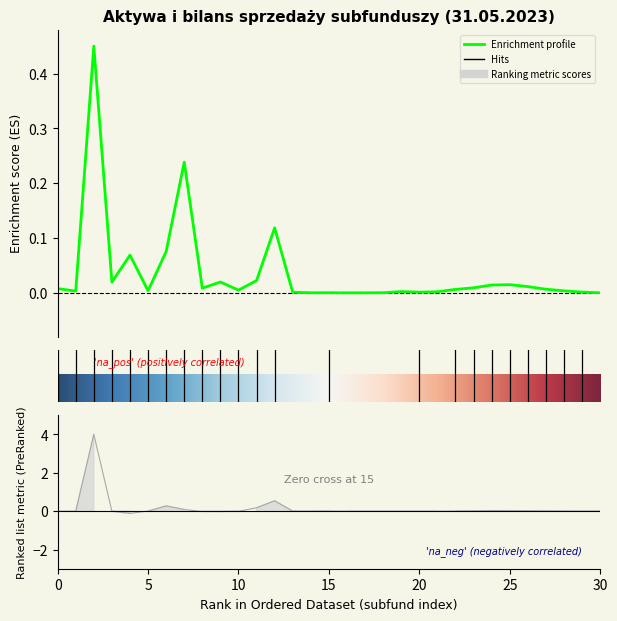

Between 19 and 29, which is larger?

19